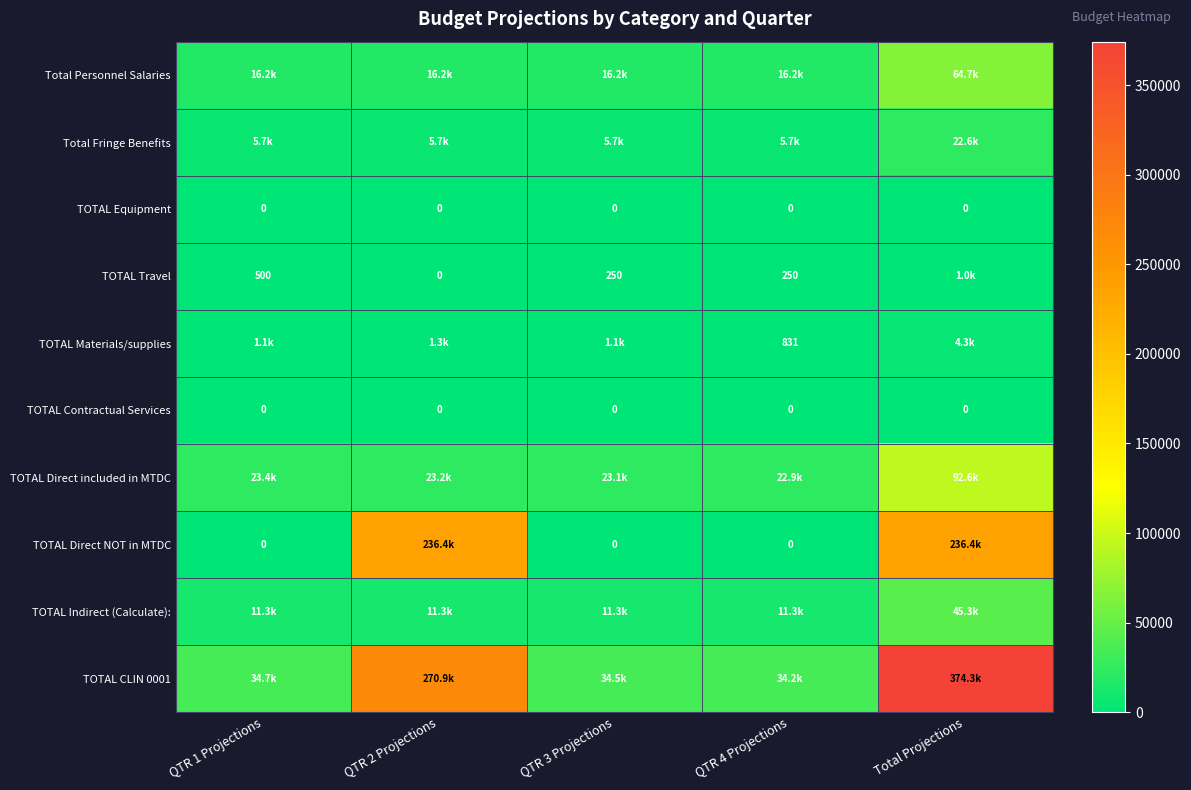

What is the difference between the second highest and minimum values in the TOTAL Travel series?

500.0